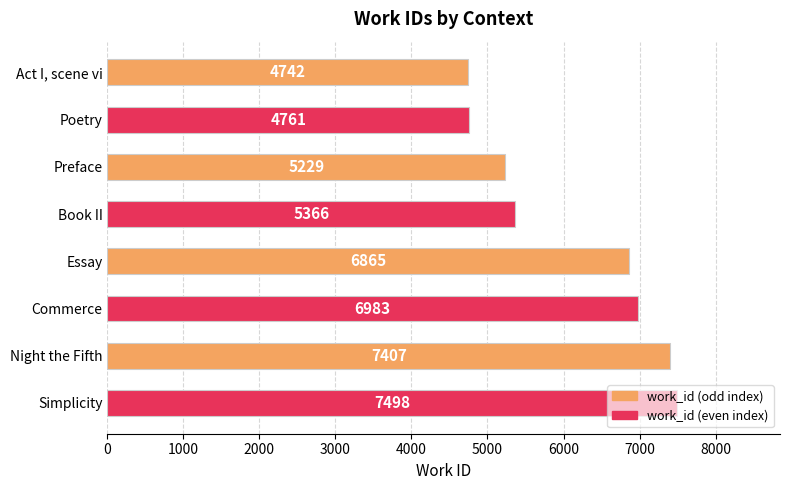

What is the ratio of the value at Essay to the value at Commerce?

1.0